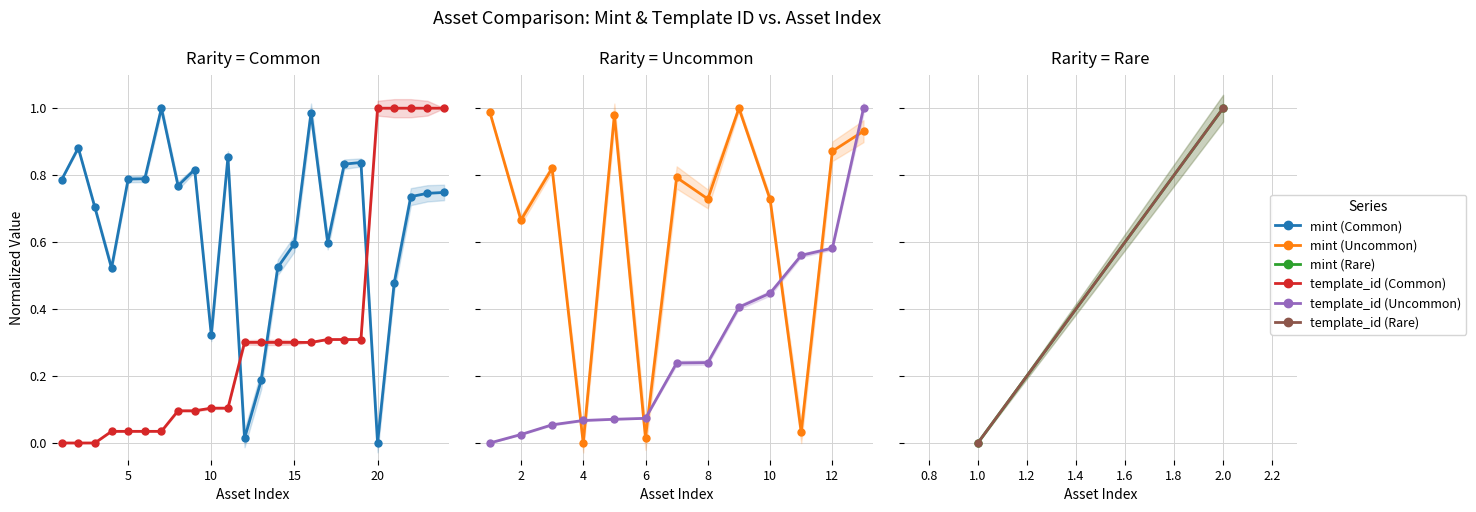

Does the chart have visible grid lines?

Yes